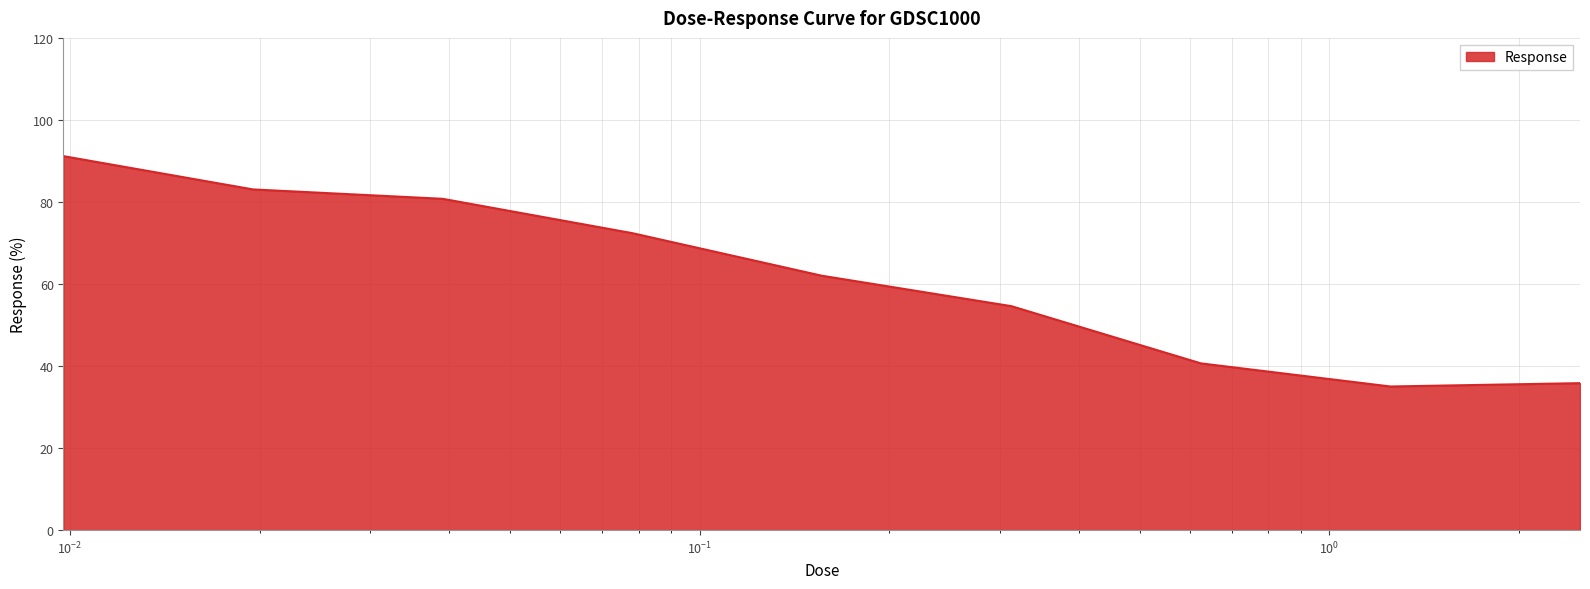

What is the maximum value shown in the chart?

91.2